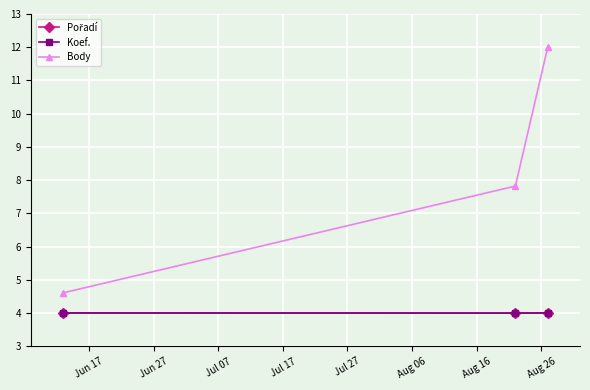

What is the minimum value for Koef.?

4.0